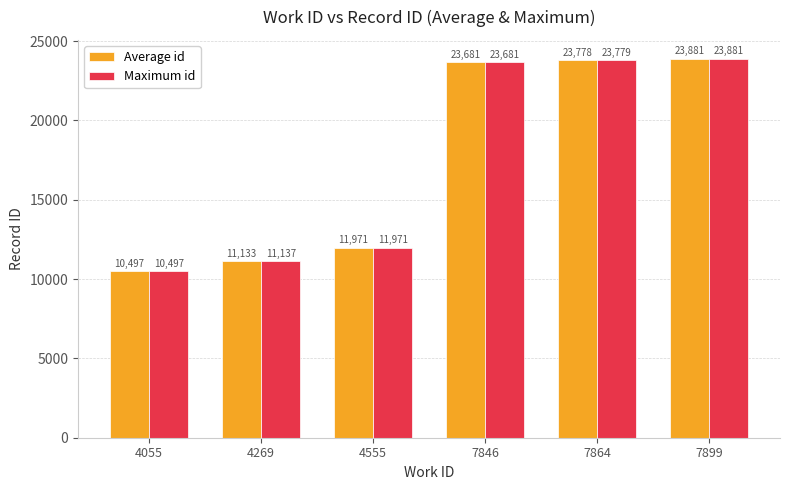

What are all the series names shown in the legend?

Average id, Maximum id